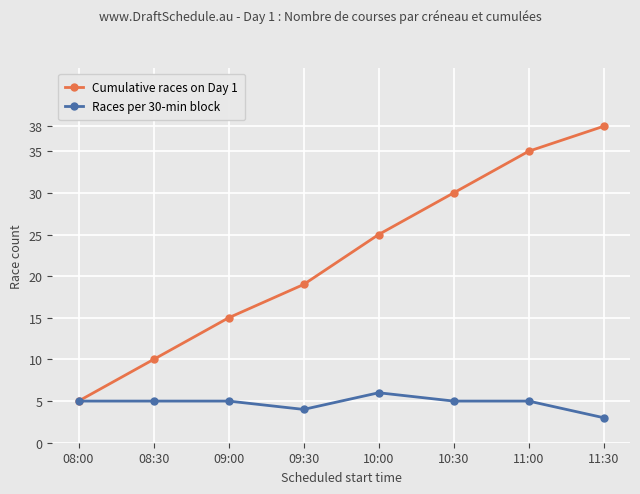

The value of Cumulative races on Day 1 at 08:30 is 15. True or false?

False